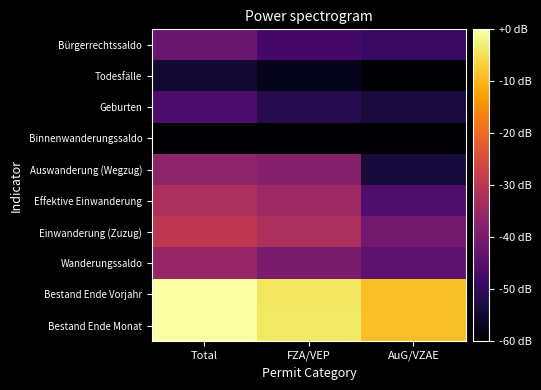

How many distinct data groups are displayed?

10